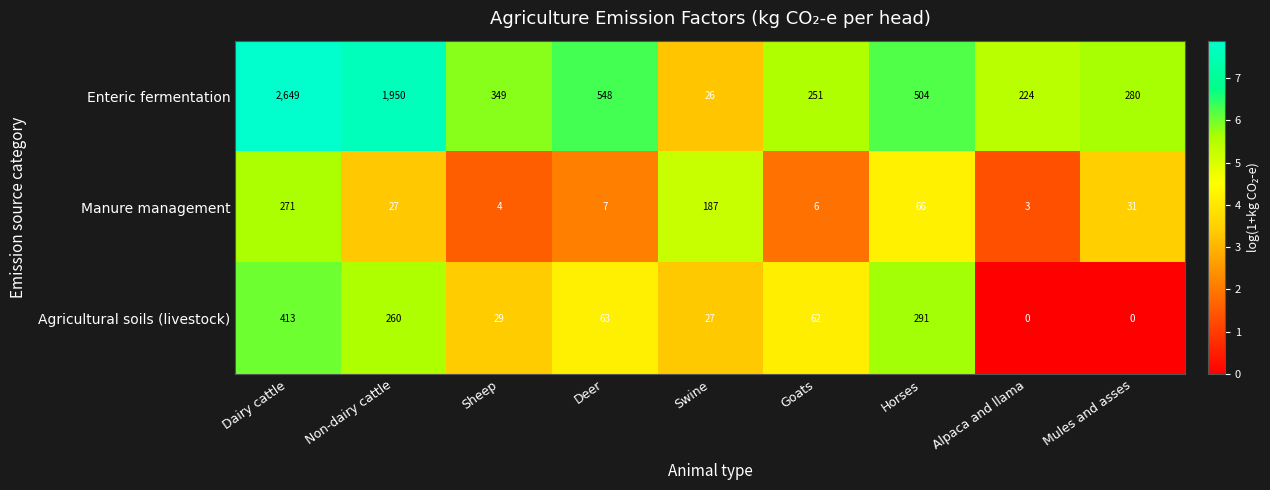

Which series has the largest range (max minus min)?

Enteric fermentation